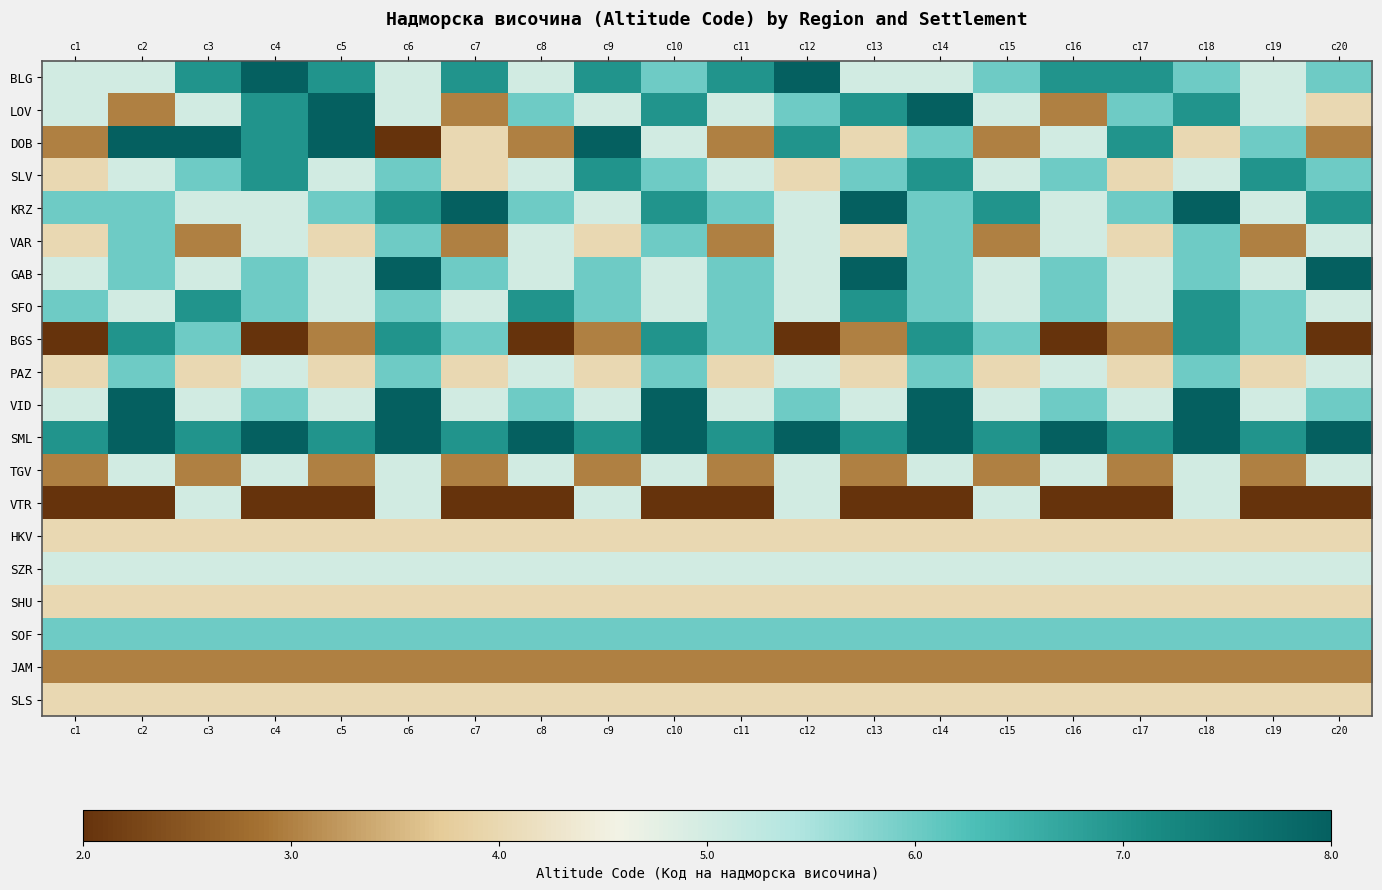

At how many categories does at least one series exceed 0?

20